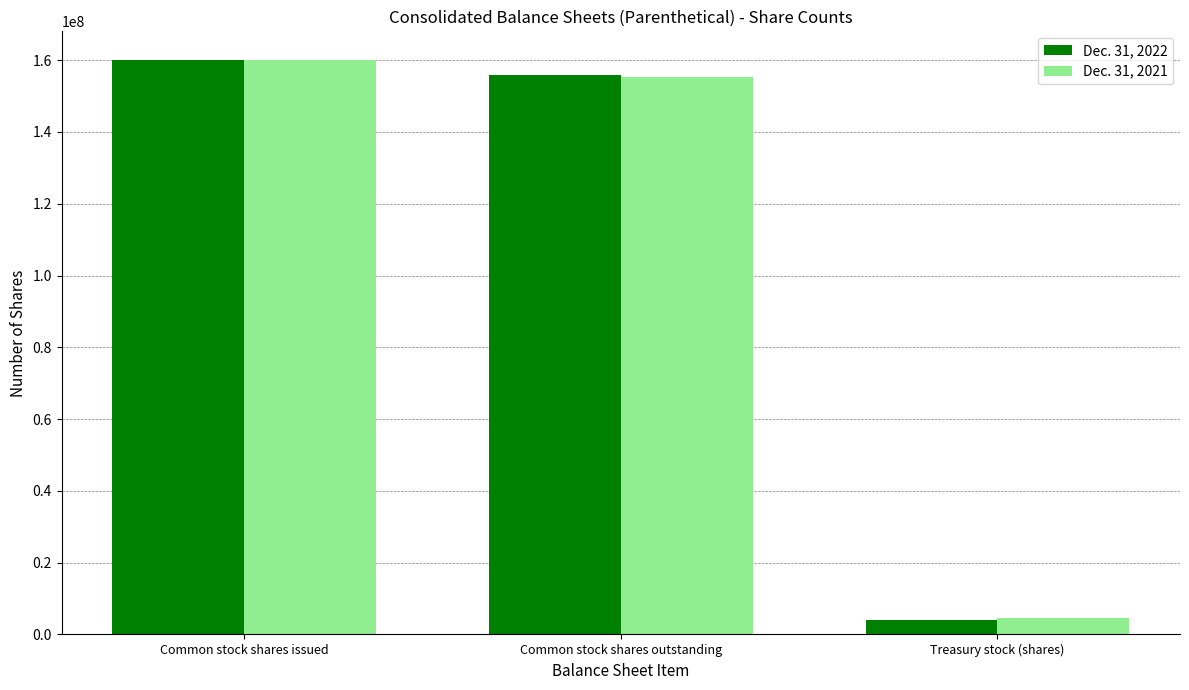

At which category is the sum across all series the highest?

Common stock shares issued